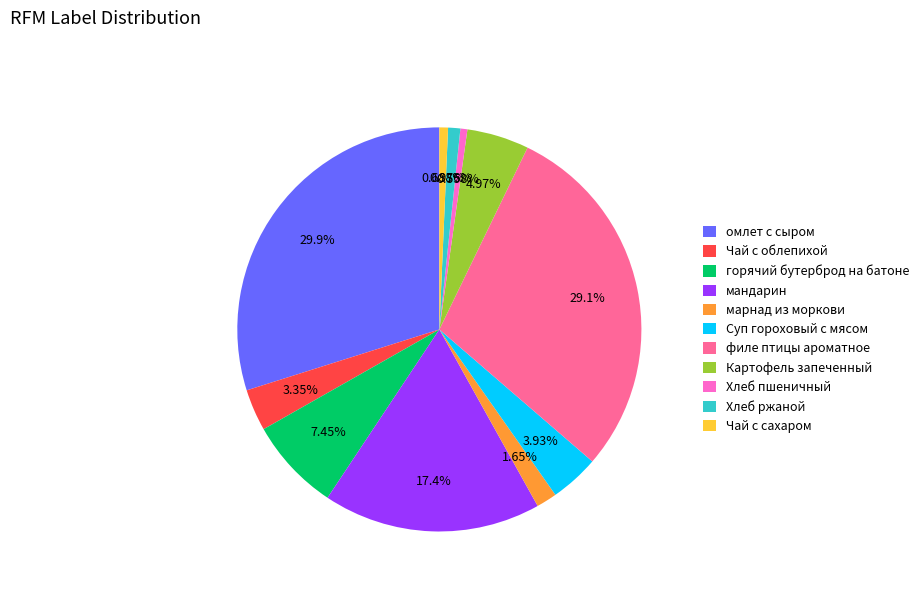

To the nearest percent, what is the combined percentage of Картофель запеченный and Хлеб пшеничный?

6%